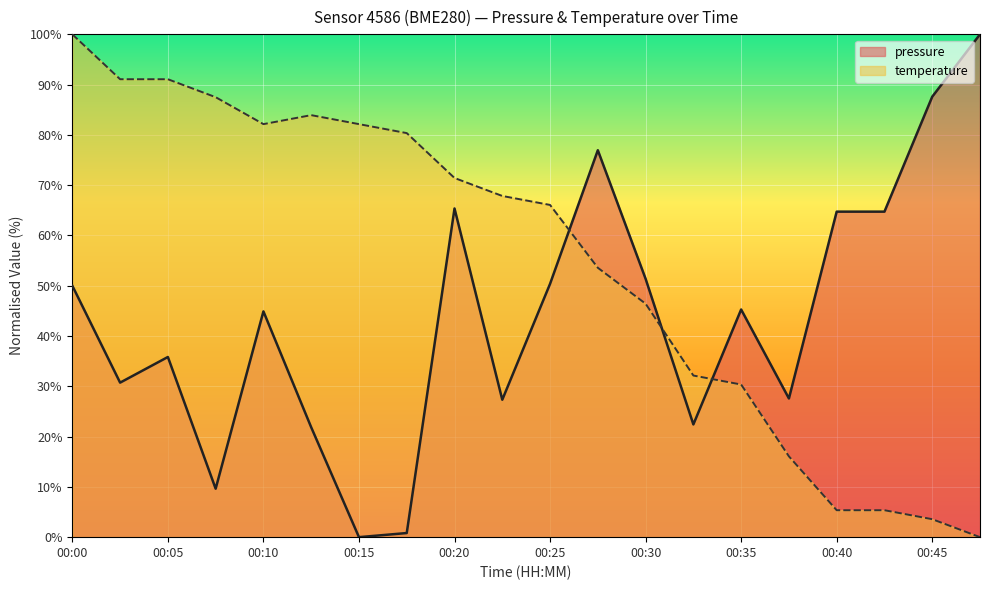

What are all the series names shown in the legend?

pressure, temperature